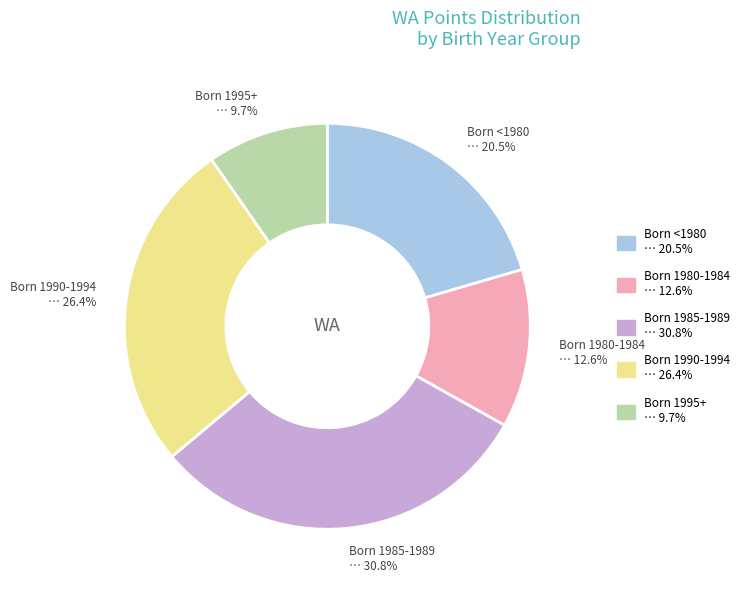

Is Born 1985-1989 the majority of the pie?

No